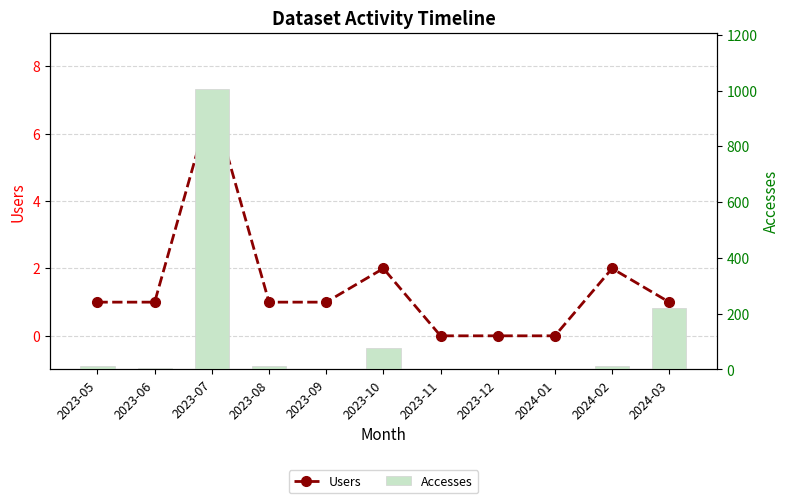

List the series in order of their peak value, highest first.

Accesses, Users